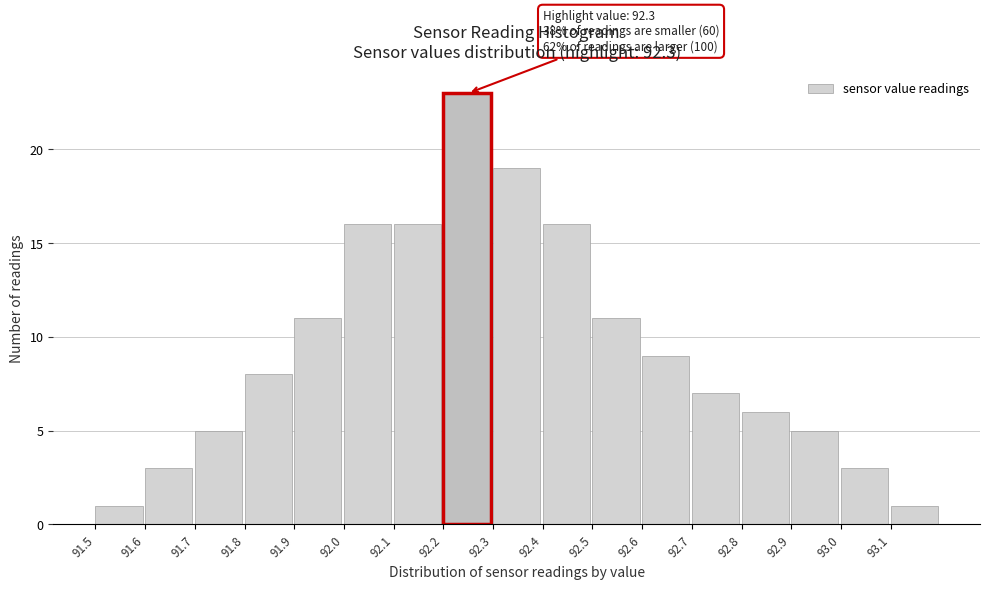

Reading right to left, transcribe all the data shown in this chart.

93.1=1	93.0=3	92.9=5	92.8=6	92.7=7	92.6=9	92.5=11	92.4=16	92.3=19	92.2=23	92.1=16	92.0=16	91.9=11	91.8=8	91.7=5	91.6=3	91.5=1